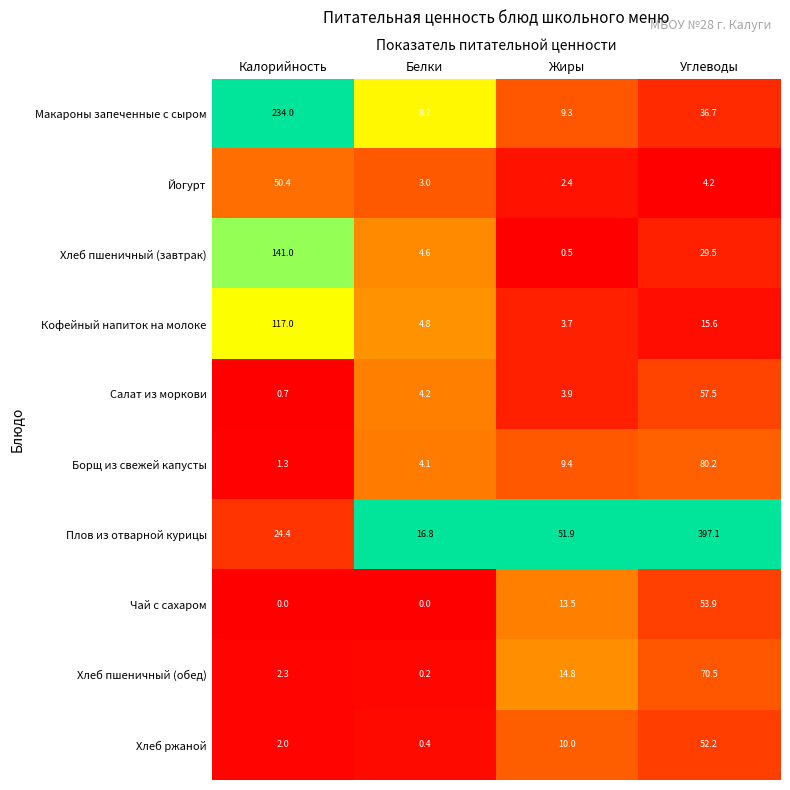

True or false: Кофейный напиток на молоке has a value of 1.0 at Белки.

False